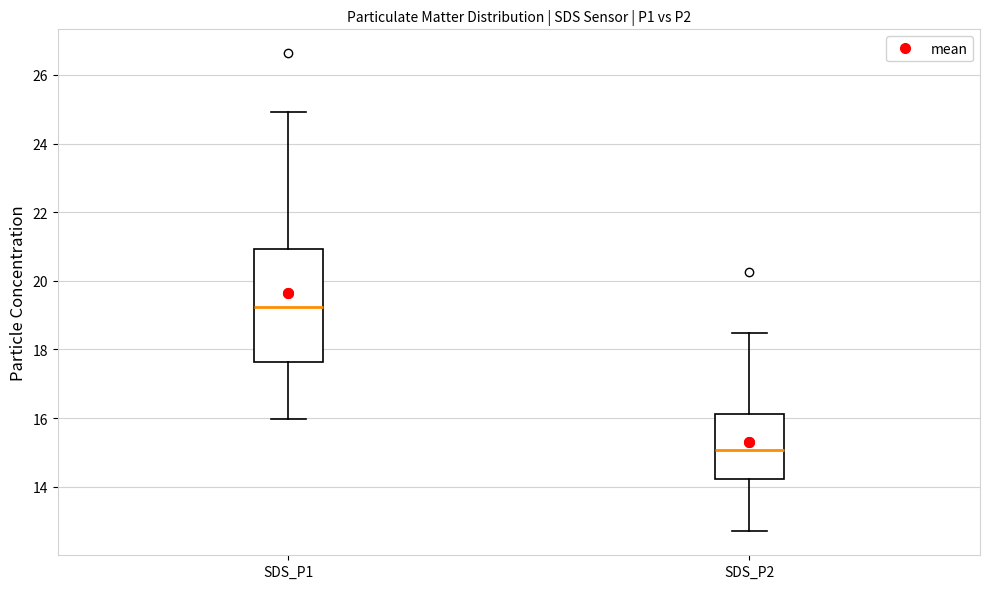

Reading left to right, transcribe this box plot: for each box, give where its median line is, the range the box spans, and where its two whiskers end, as read against the y-axis. The values are not printed on the chart, so give them approximately, as read against the axis.

SDS_P1: median 19.2, box 17.6 to 21.0, whiskers 16.0 to 25.0
SDS_P2: median 15.0, box 14.2 to 16.2, whiskers 12.8 to 18.4